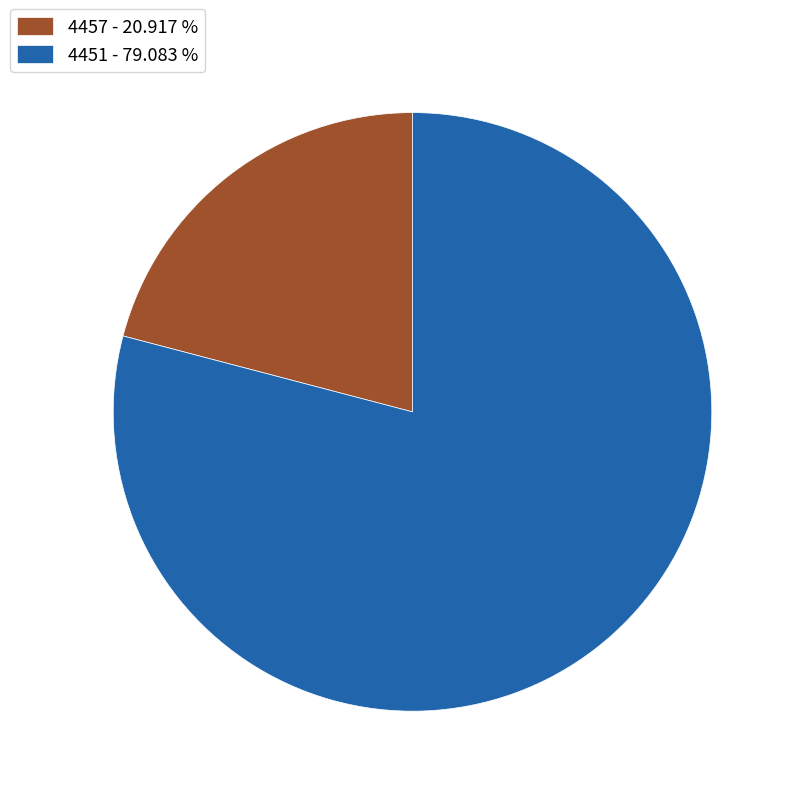

Do 4451 - 79.083 % and 4457 - 20.917 % together represent more than half of the pie?

Yes